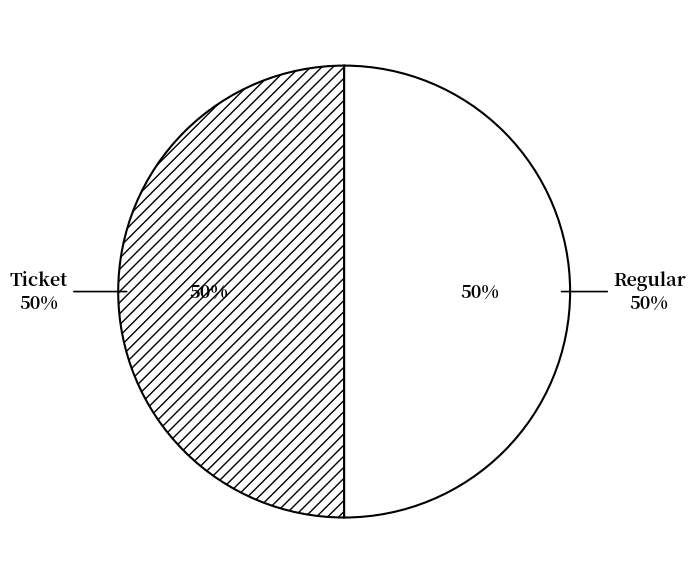

How many segments does this pie chart have?

2